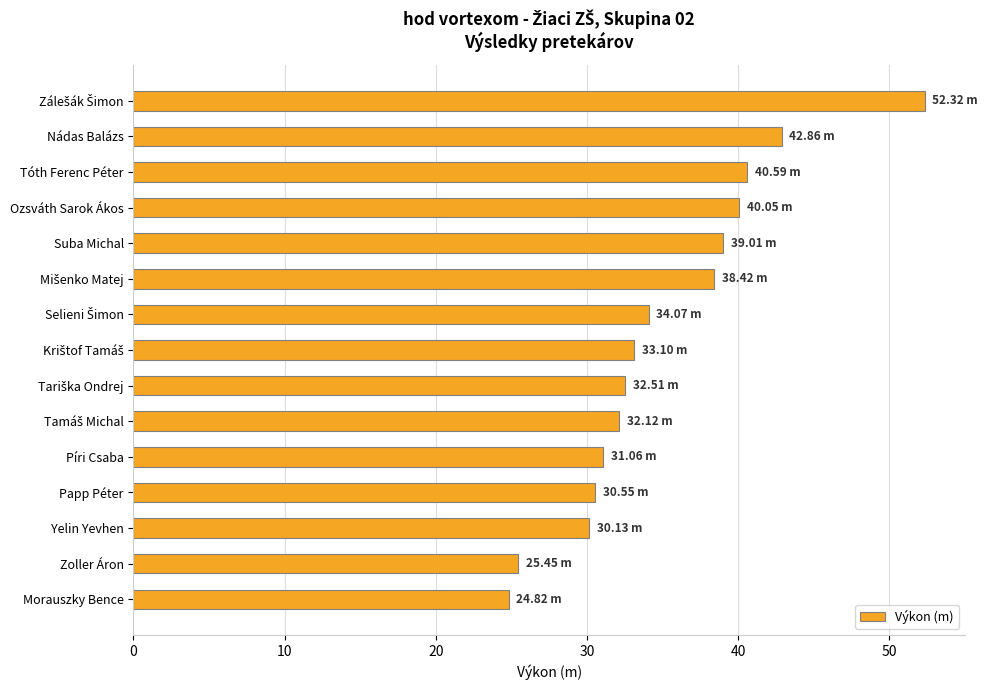

What is the sum of all values?

527.1